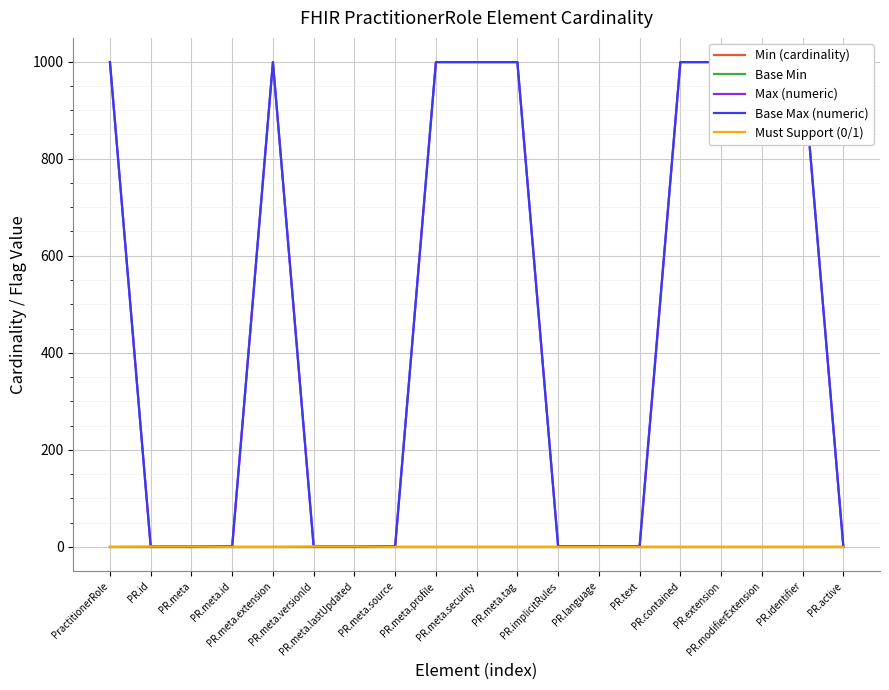

Which series has the widest spread of values?

Max (numeric)